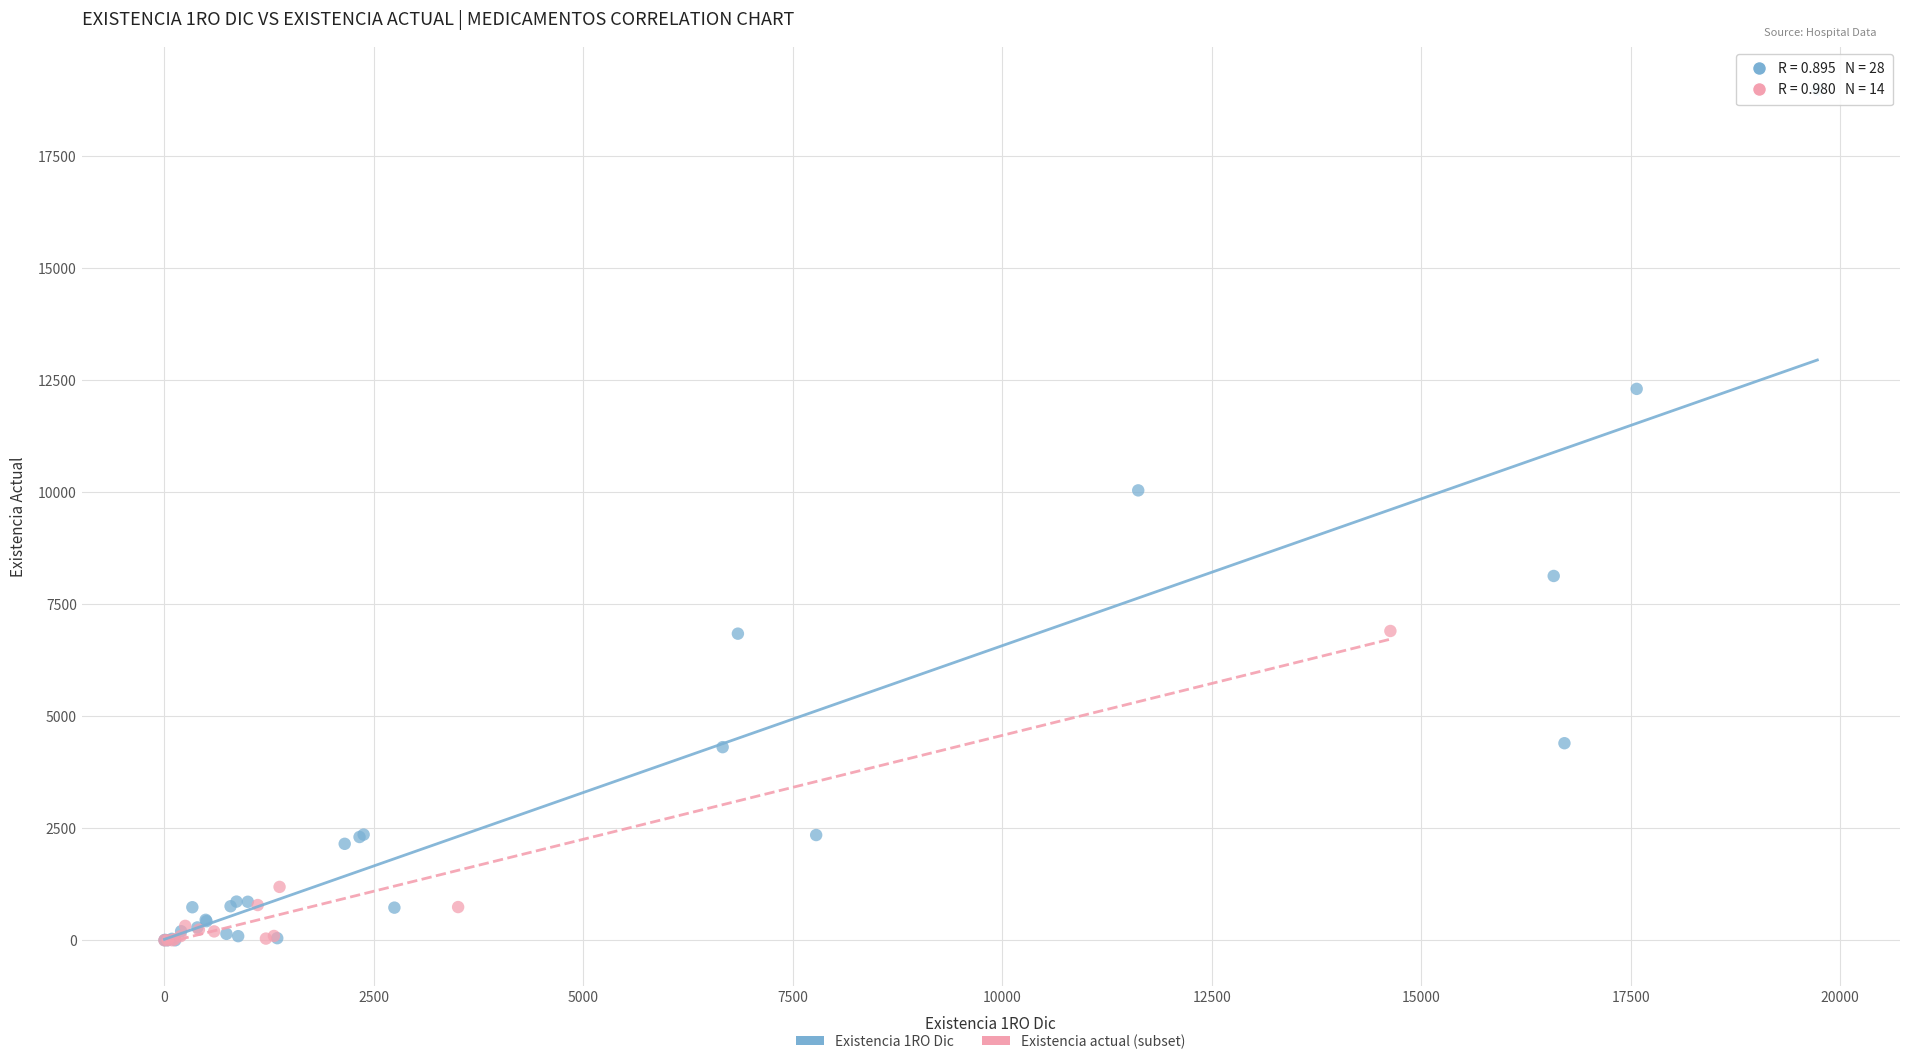

Which series reaches the maximum Y coordinate?

Existencia 1RO Dic